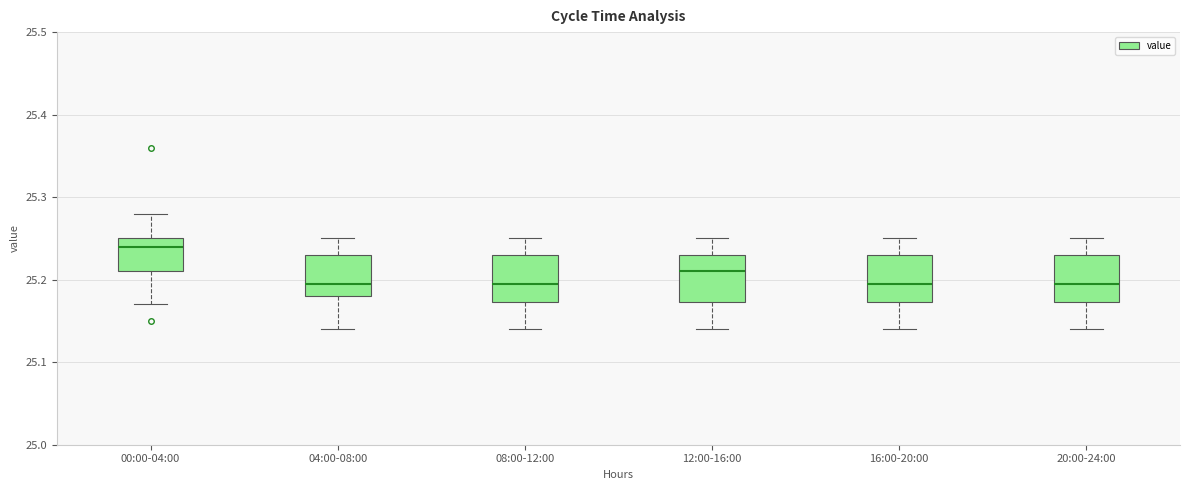

Which box has the highest median line?

00:00-04:00